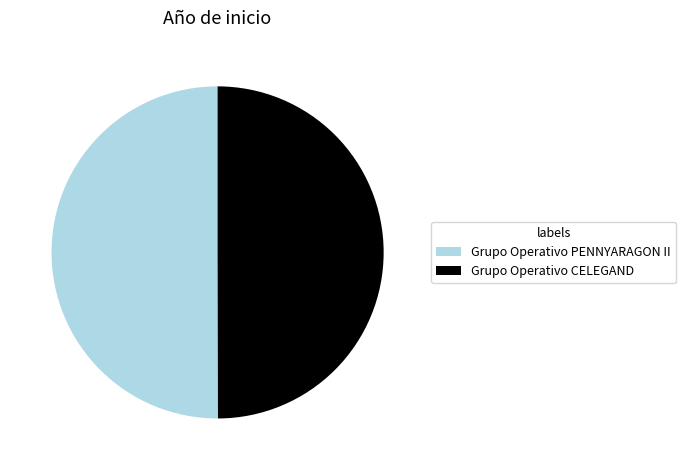

What is the ratio of the value at Grupo Operativo PENNYARAGON II to the value at Grupo Operativo CELEGAND?

1.0